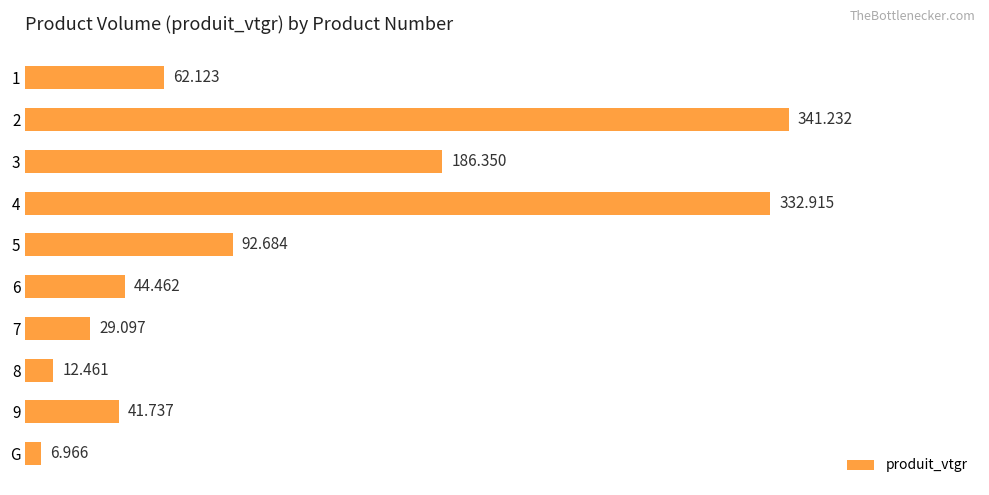

Which label corresponds to the smallest value in the chart?

G